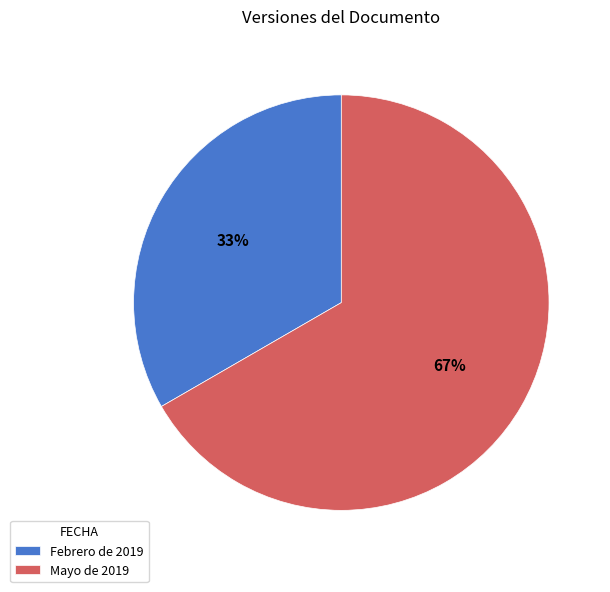

True or false: Febrero de 2019 accounts for 21% of the total.

False